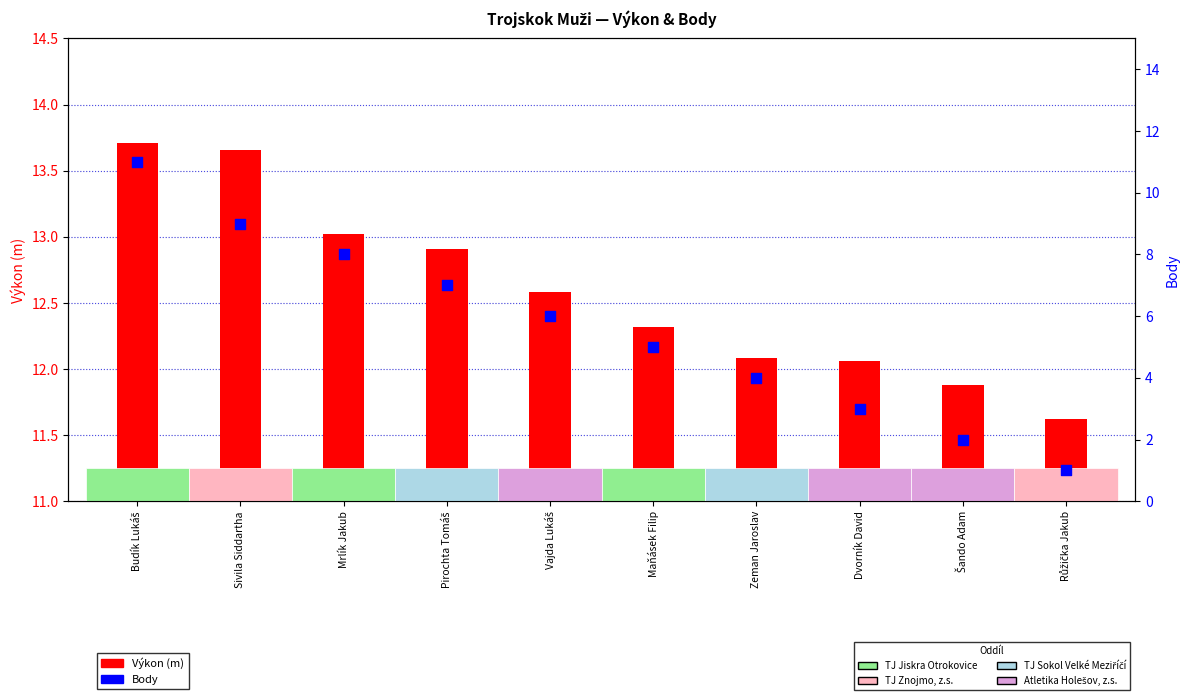

Which series has the largest total across all categories?

Výkon (m)